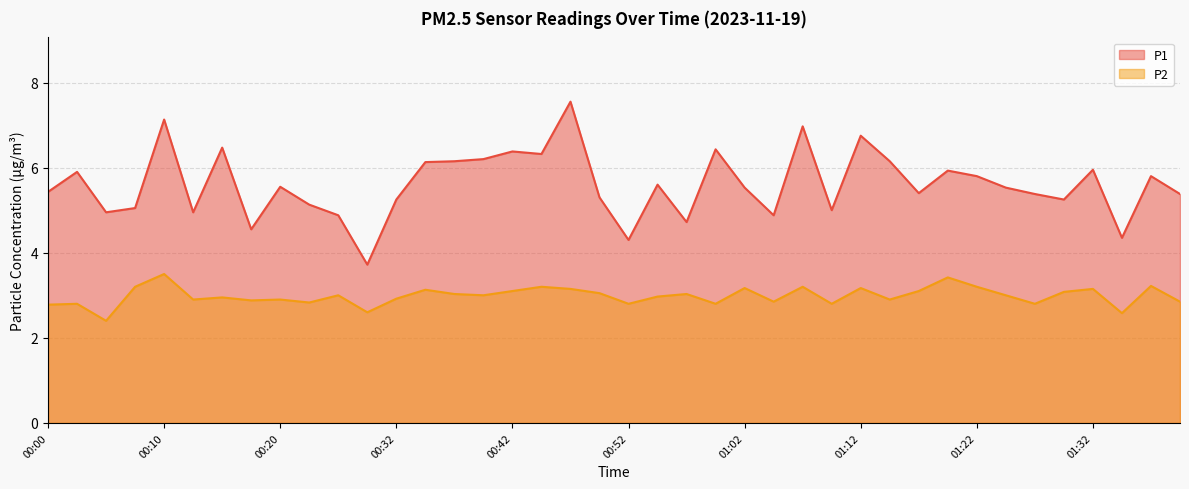

List the series in order of their overall mean, lowest first.

P2, P1